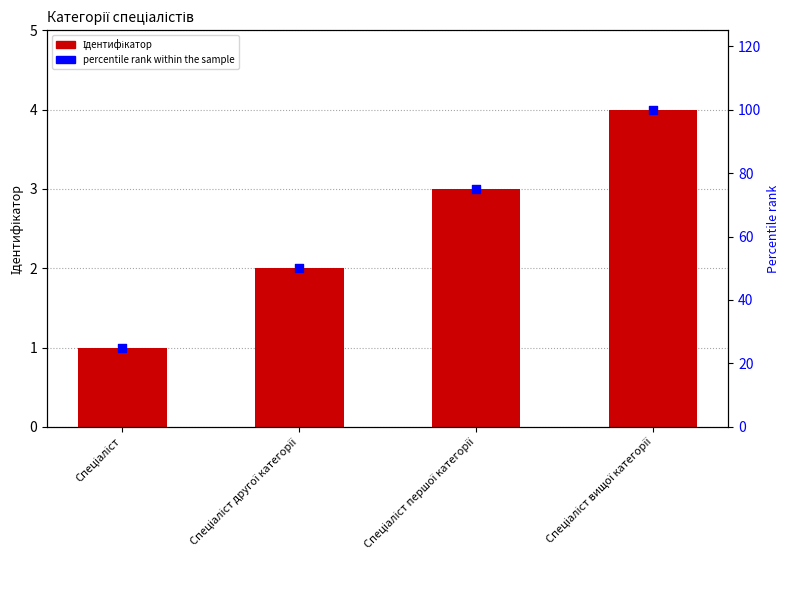

Which series reaches the minimum Y coordinate?

Ідентифікатор